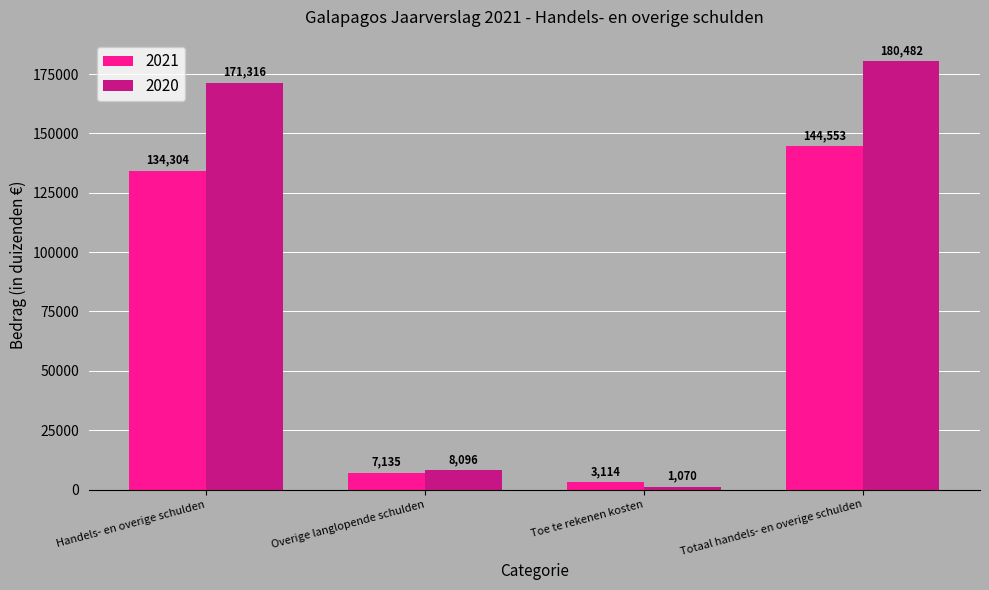

Which category has the lowest value across all series?

Toe te rekenen kosten